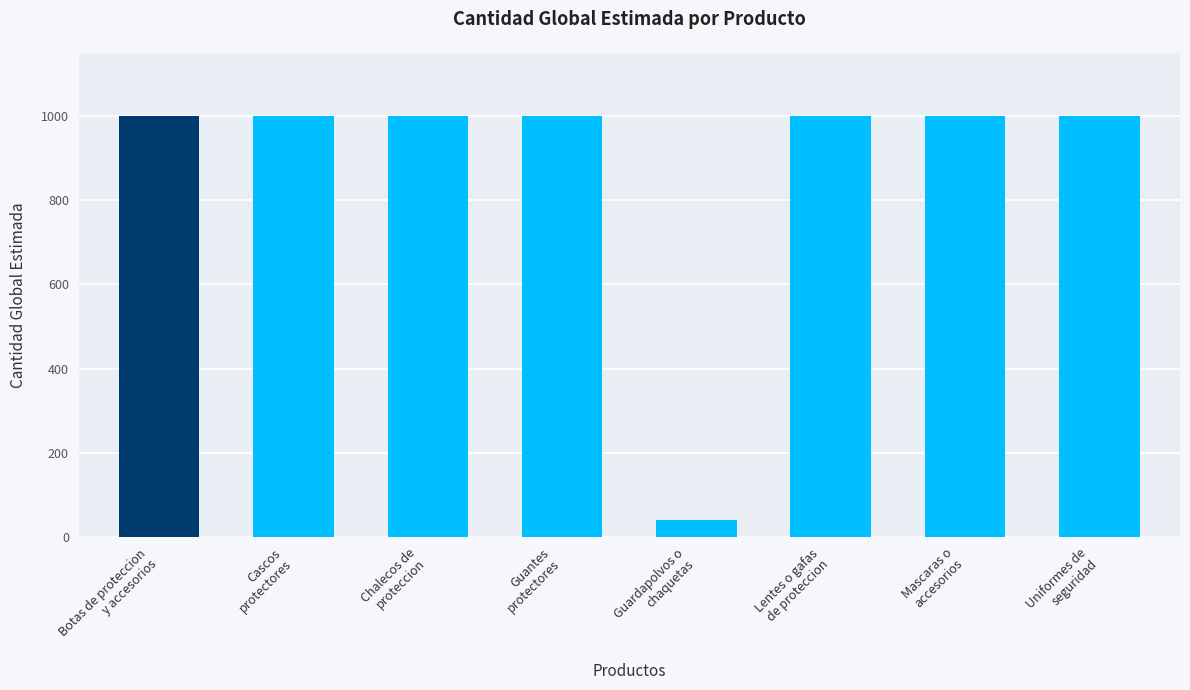

Reading left to right, transcribe all the data shown in this chart.

1000	1000	1000	1000	40	1000	1000	1000